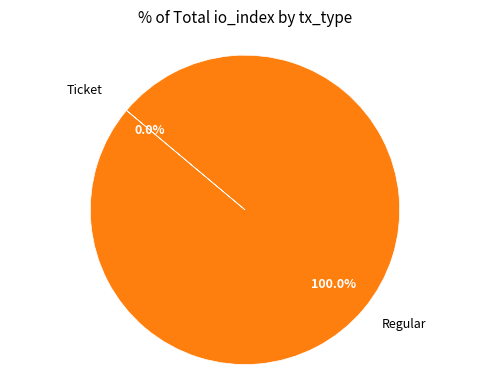

What is the total percentage of Ticket and Regular?

100.0%